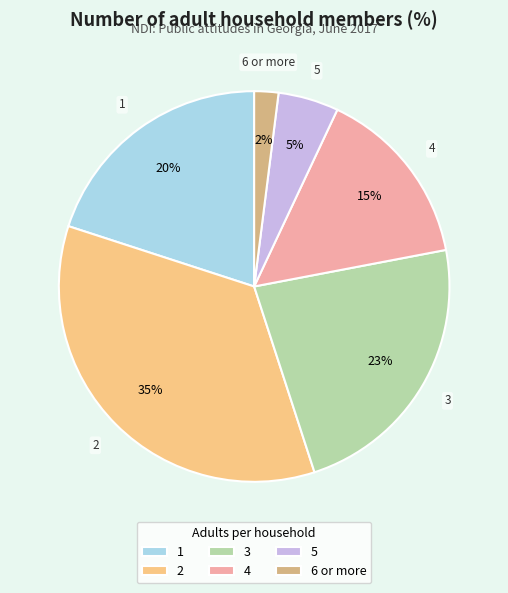

Which slice is the smallest?

6 or more